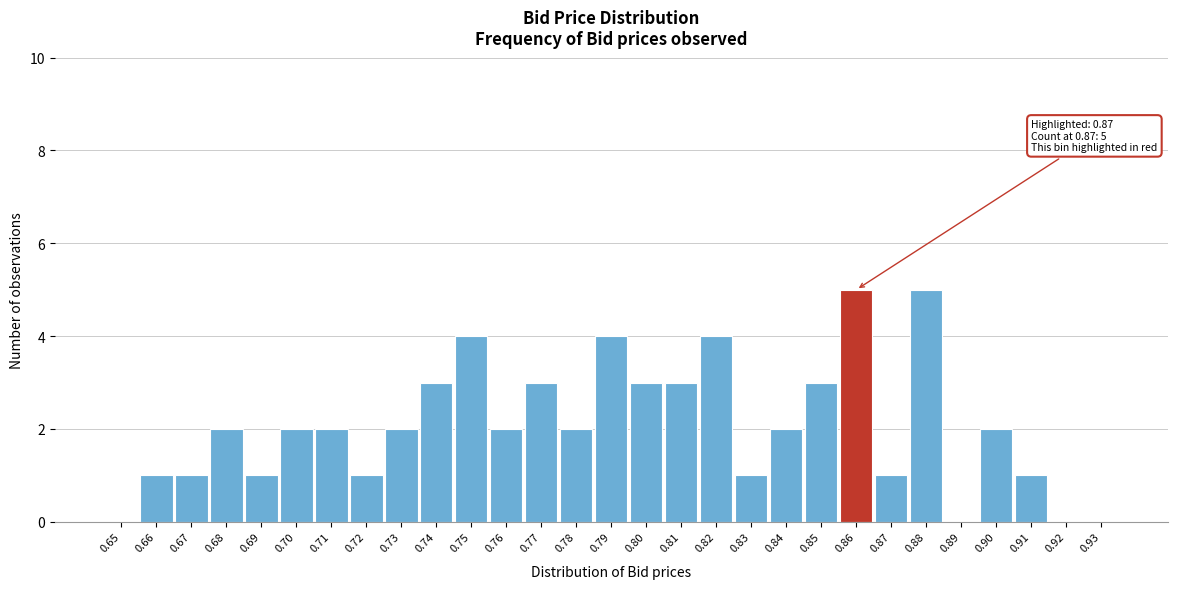

Reading left to right, list all the values displayed in this chart.

0.65=0	0.66=1	0.67=1	0.68=2	0.69=1	0.70=2	0.71=2	0.72=1	0.73=2	0.74=3	0.75=4	0.76=2	0.77=3	0.78=2	0.79=4	0.80=3	0.81=3	0.82=4	0.83=1	0.84=2	0.85=3	0.86=5	0.87=1	0.88=5	0.89=0	0.90=2	0.91=1	0.92=0	0.93=0